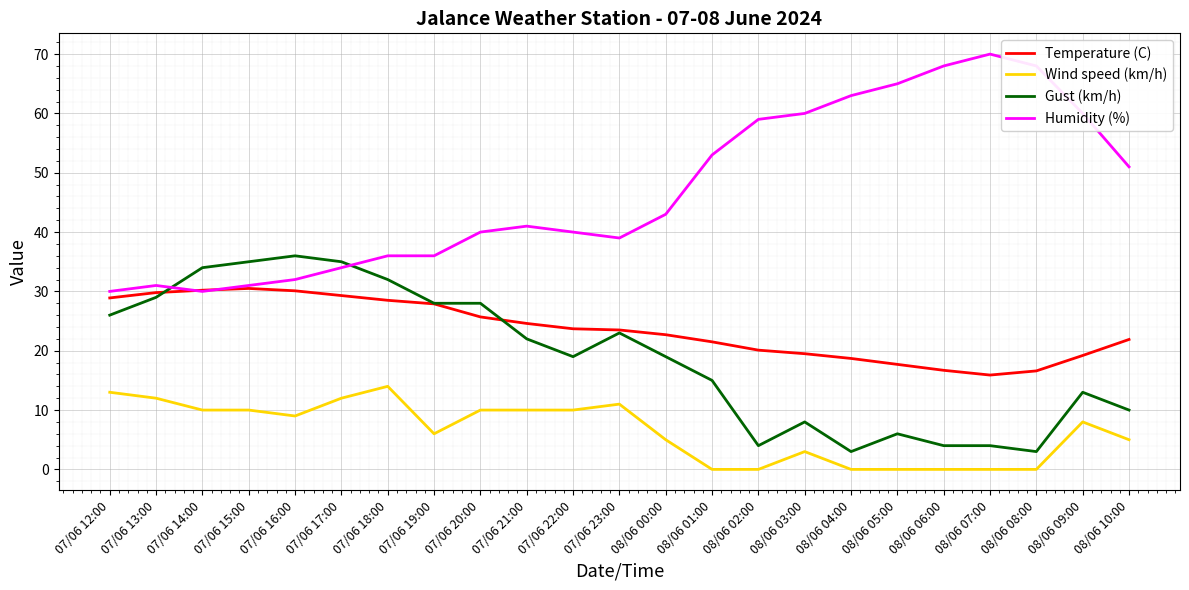

Between which two adjacent categories do Temperature (C) and Humidity (%) first intersect?

07/06 13:00 and 07/06 14:00